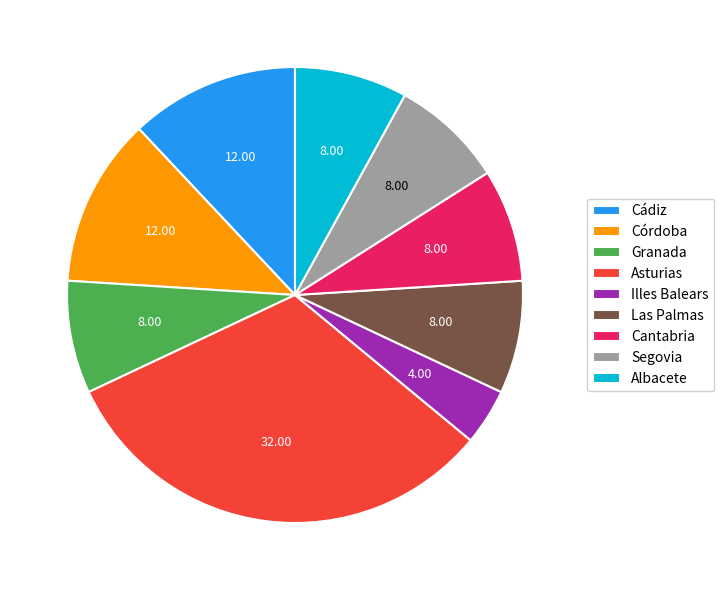

Does Granada represent more than half of the total?

No